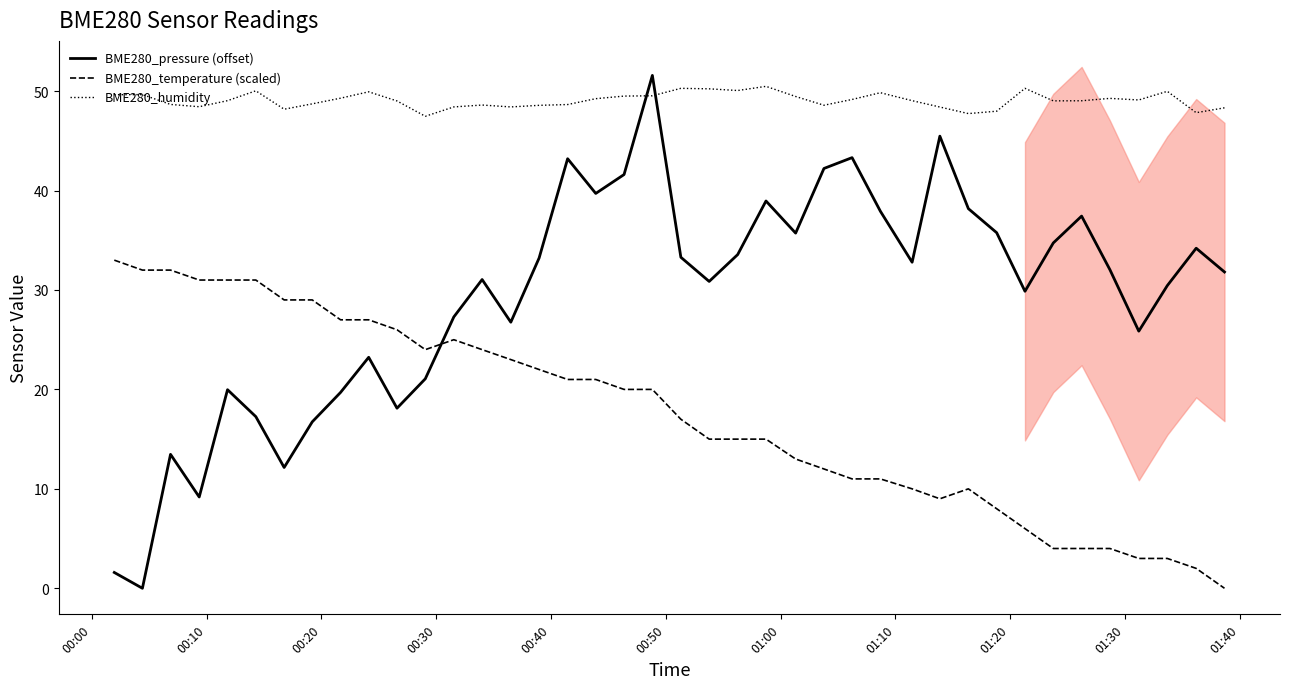

True or false: BME280_temperature (scaled) and BME280_pressure (offset) intersect in this chart.

True